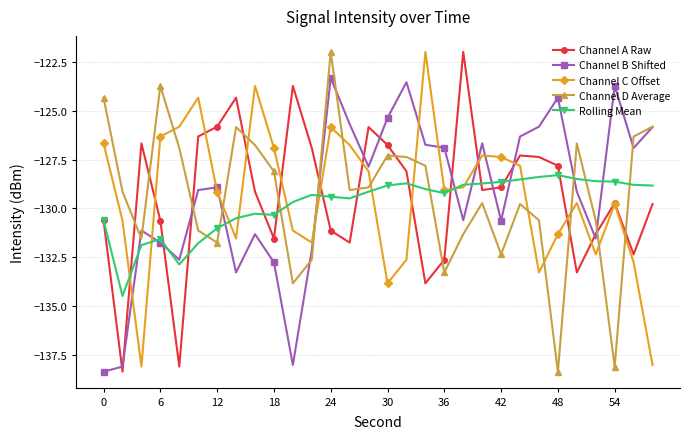

What is the greatest value displayed?

-122.0